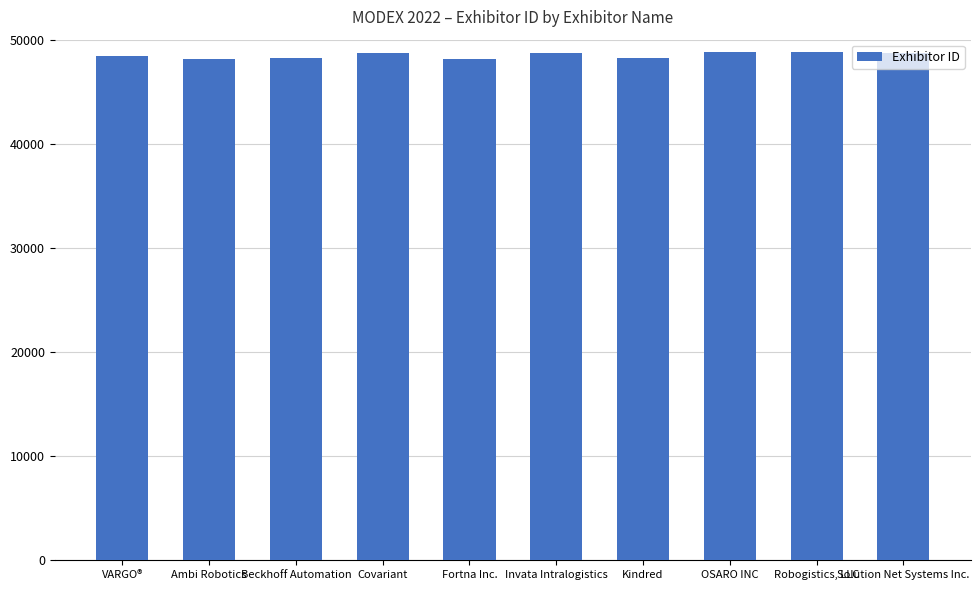

What is the change in value from Ambi Robotics to OSARO INC?

+745